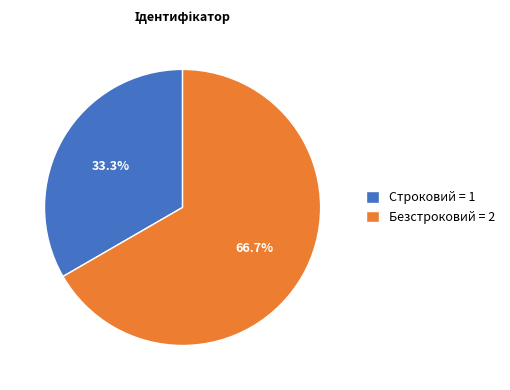

Is there any slice that represents more than half of the pie?

Yes